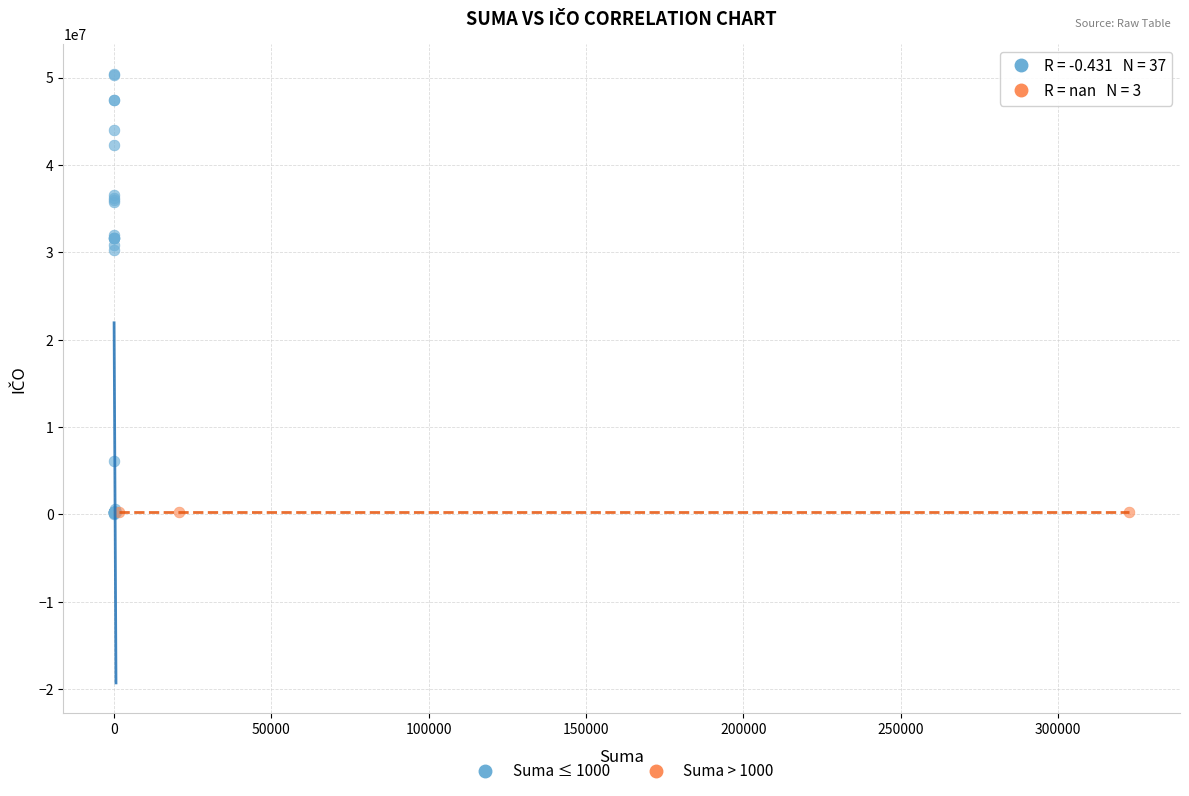

Which series reaches the maximum Y coordinate?

Suma ≤ 1000